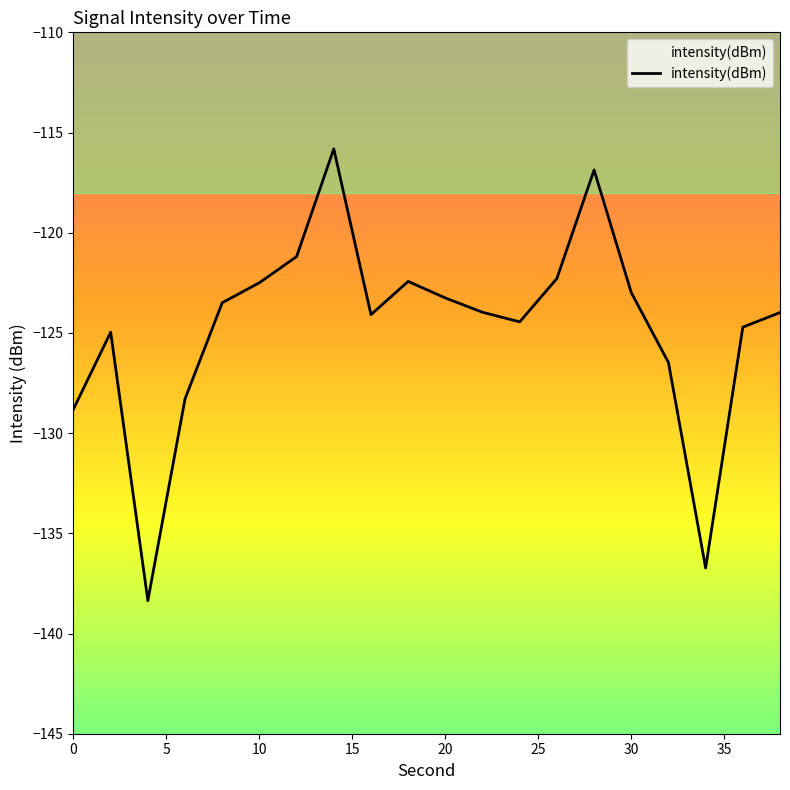

What is the difference between the maximum and minimum values?

22.5